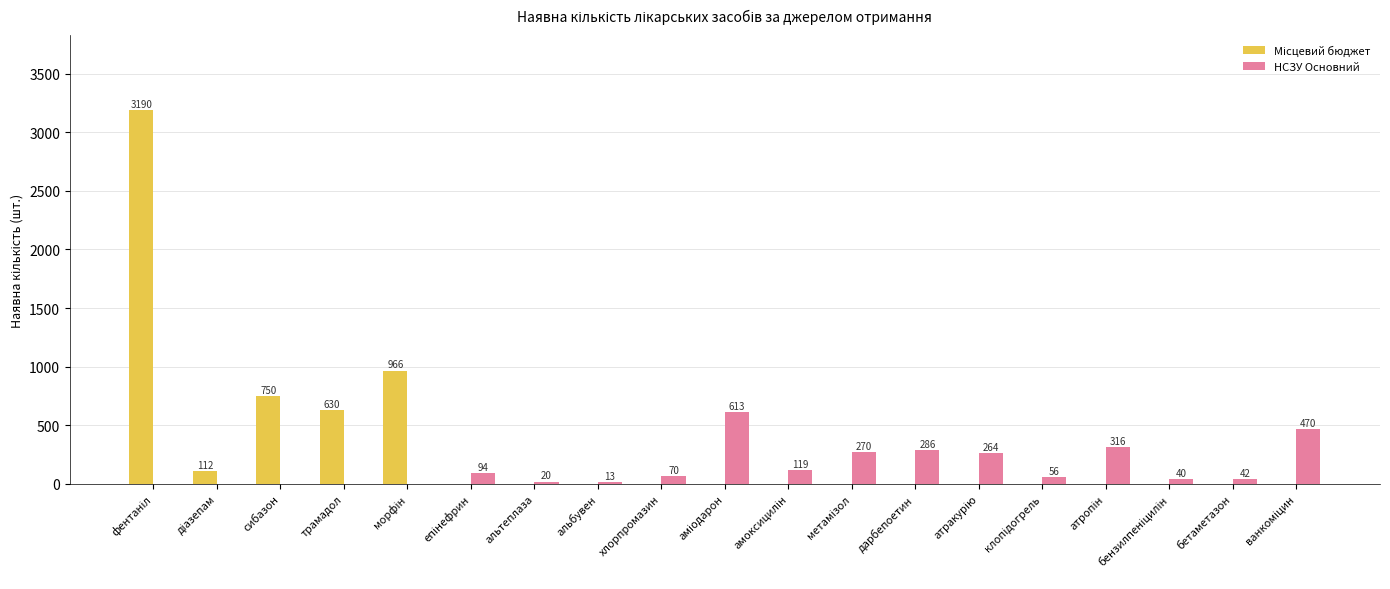

True or false: НСЗУ Основний has a value of -377 at сибазон.

False